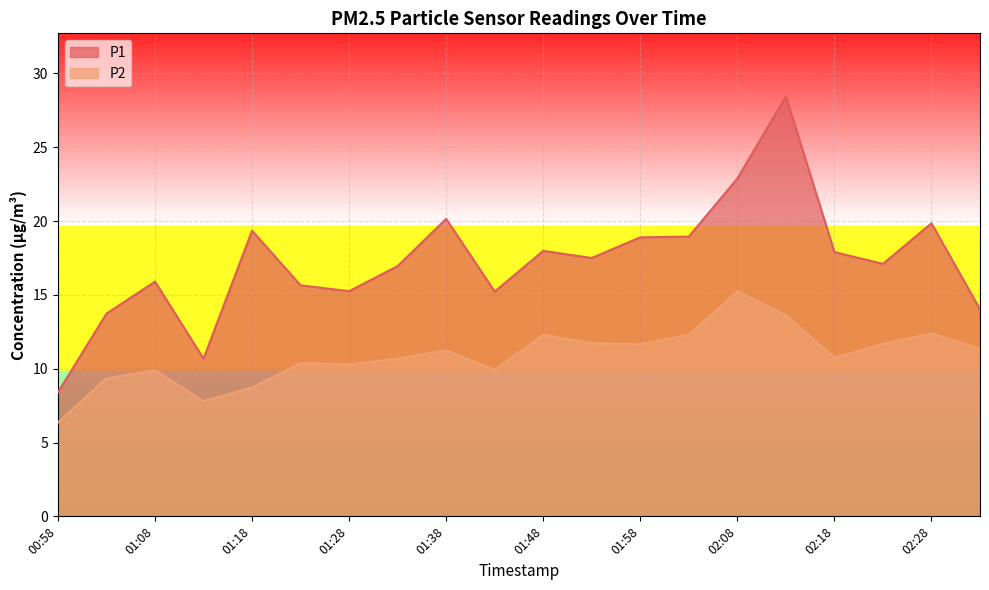

List the labels in order of P2 value, largest first.

02:08, 02:13, 02:28, 01:48, 02:03, 01:53, 02:23, 01:58, 02:33, 01:38, 02:18, 01:33, 01:23, 01:28, 01:43, 01:08, 01:03, 01:18, 01:13, 00:58